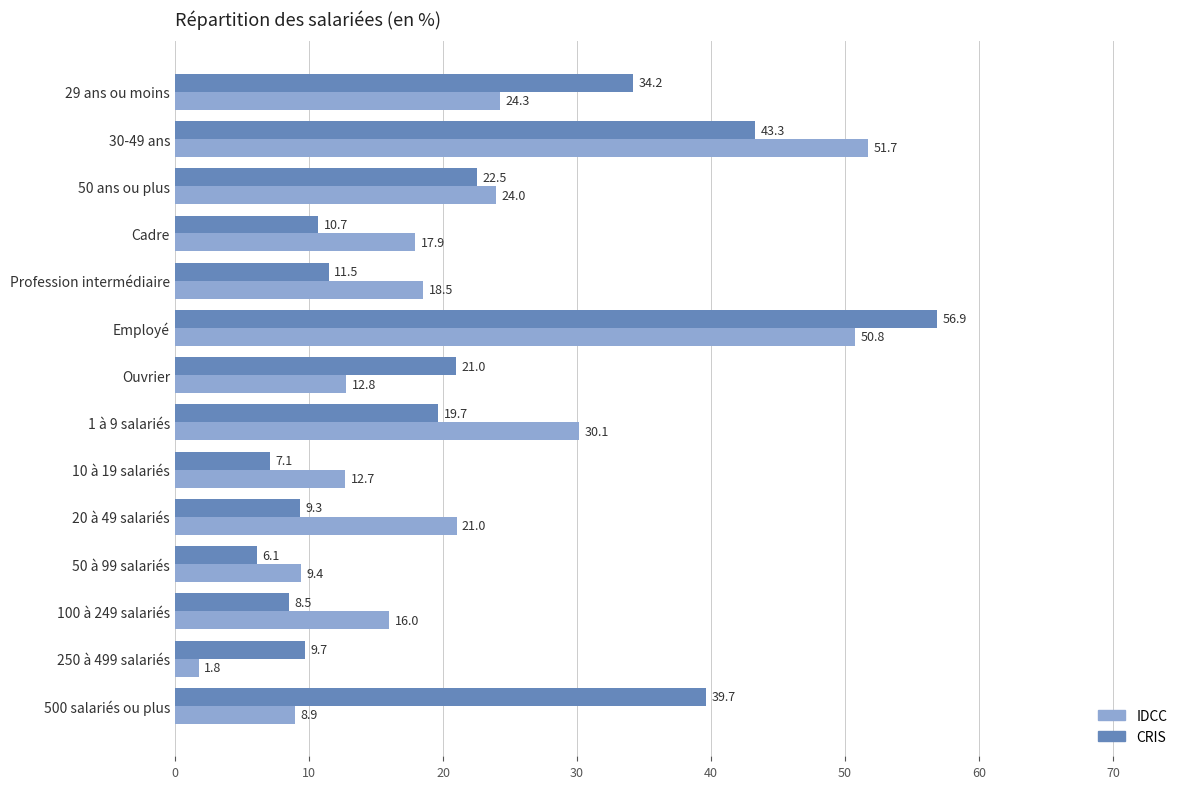

The value of CRIS at Profession intermédiaire is 11.5. True or false?

True